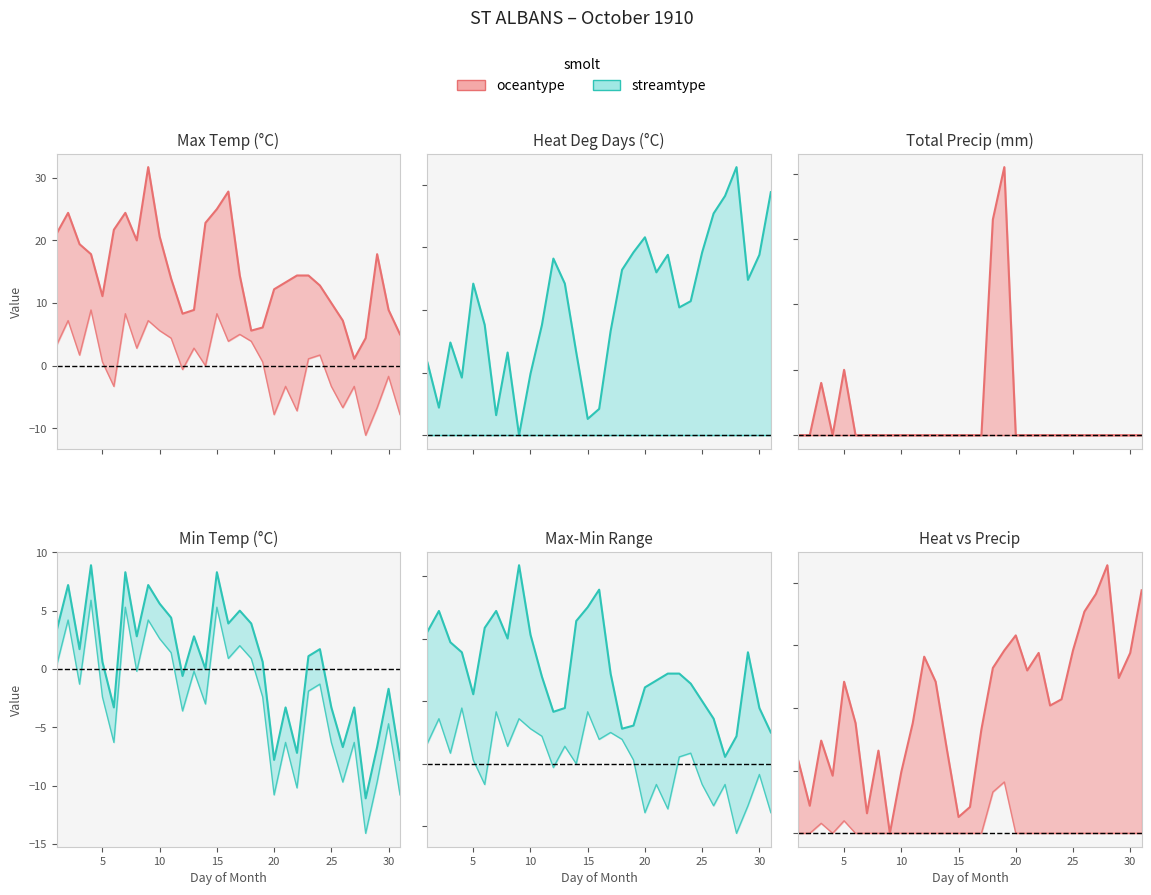

What is the value of the Heat Deg Days (C) point at the 10th from the left?

4.9